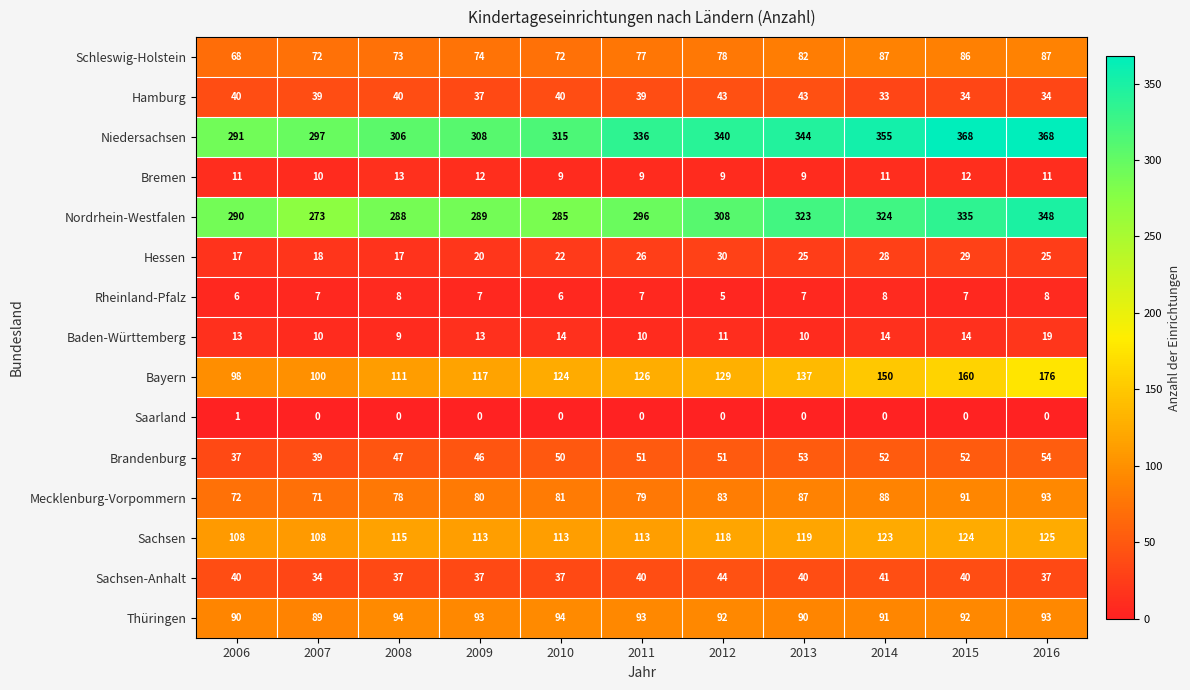

Which series has the widest spread of values?

Bayern